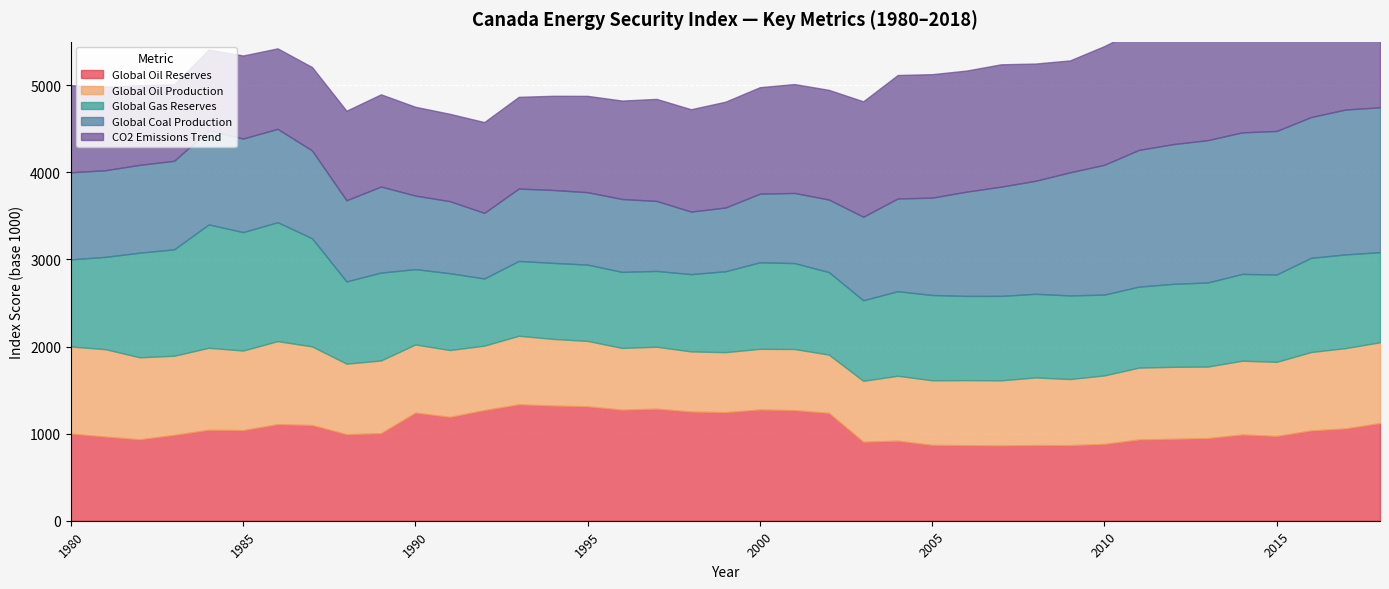

At which category is the sum across all series the highest?

2018